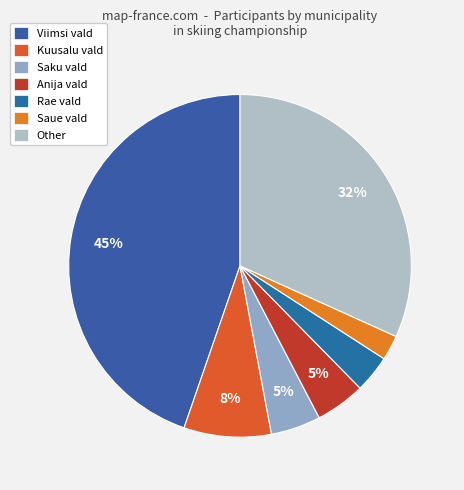

Is it true that Rae vald is 1% of the pie?

False